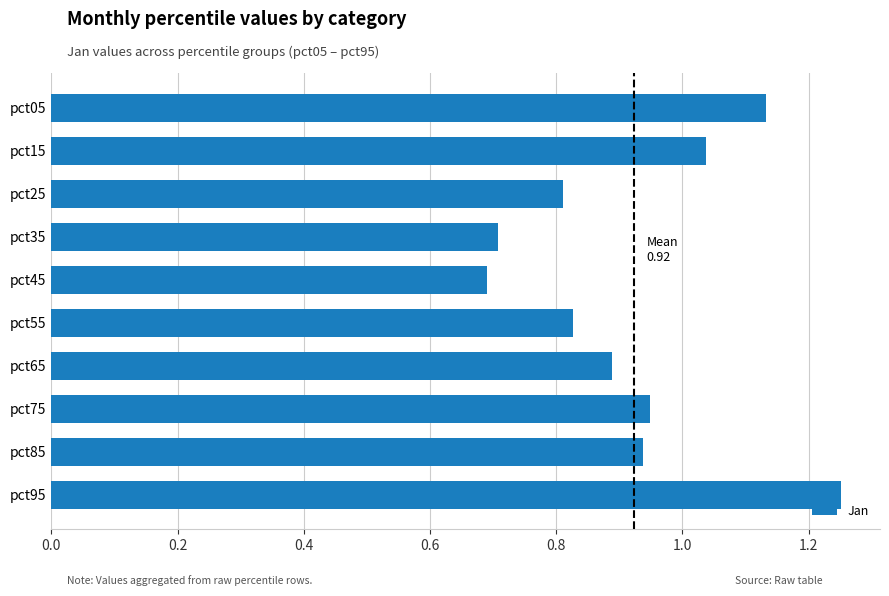

Is it true that the value at pct05 is 1.7?

False